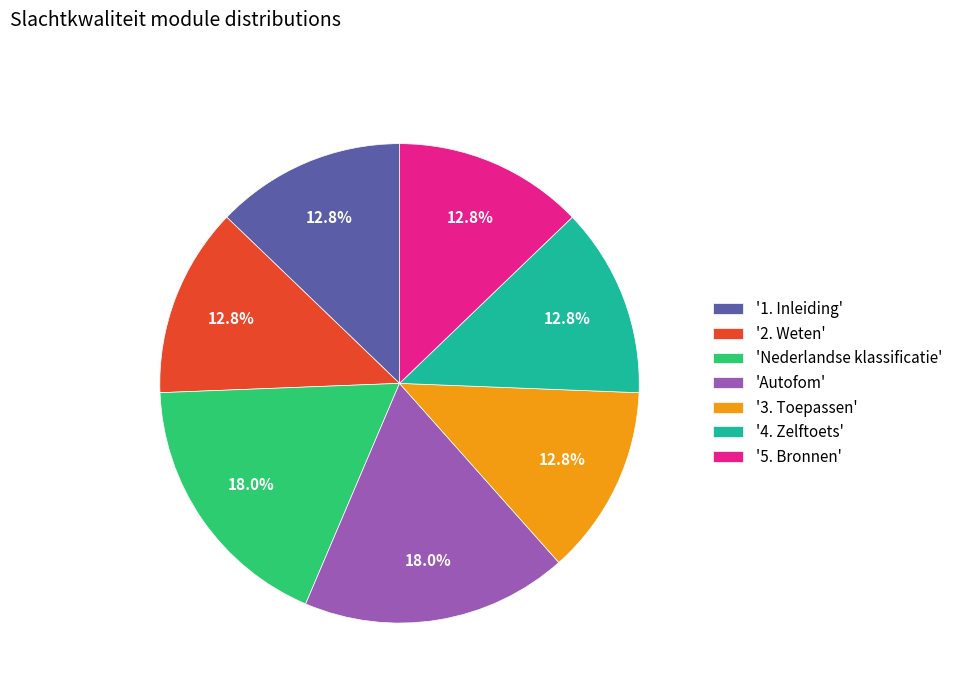

How much of the chart is everything except '1. Inleiding'?

87.2%